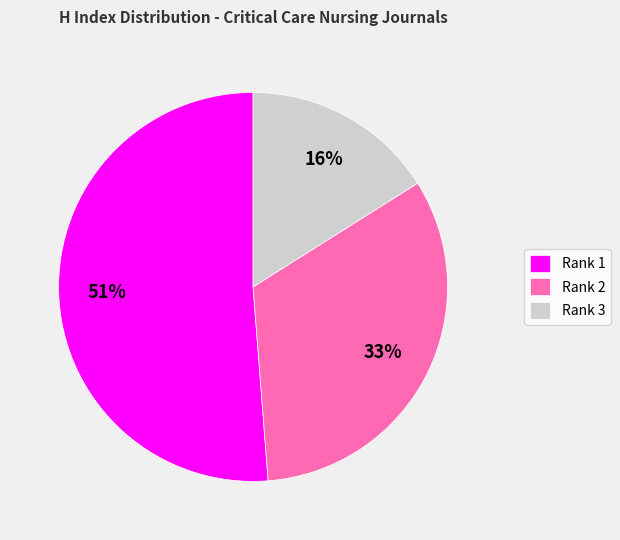

Is there a majority slice in this chart?

Yes